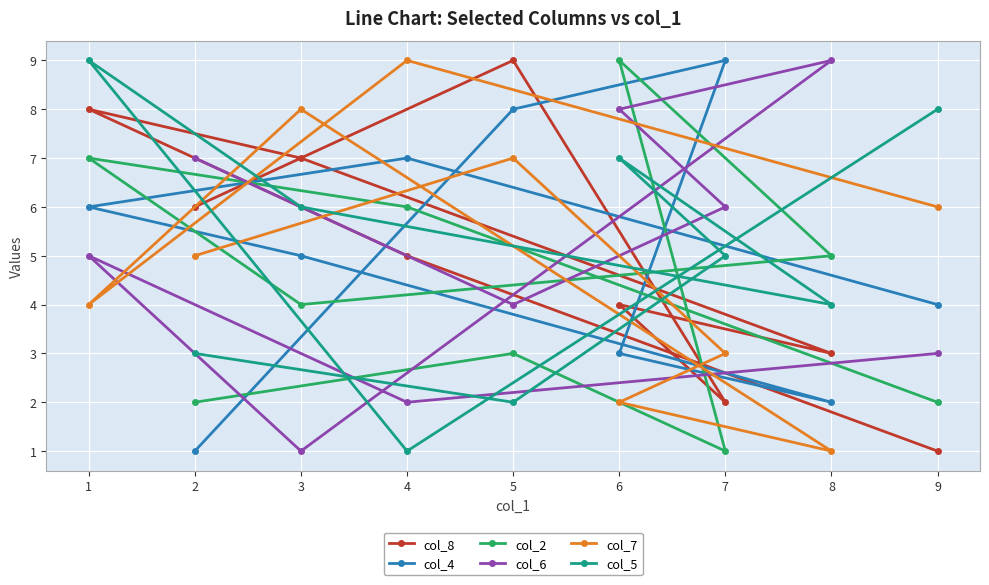

Which has a higher value, 5 or 3?

5